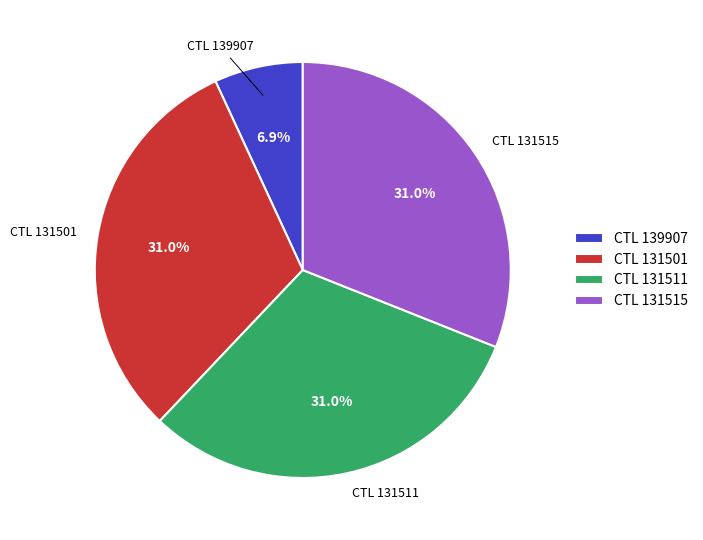

Is there a majority slice in this chart?

No